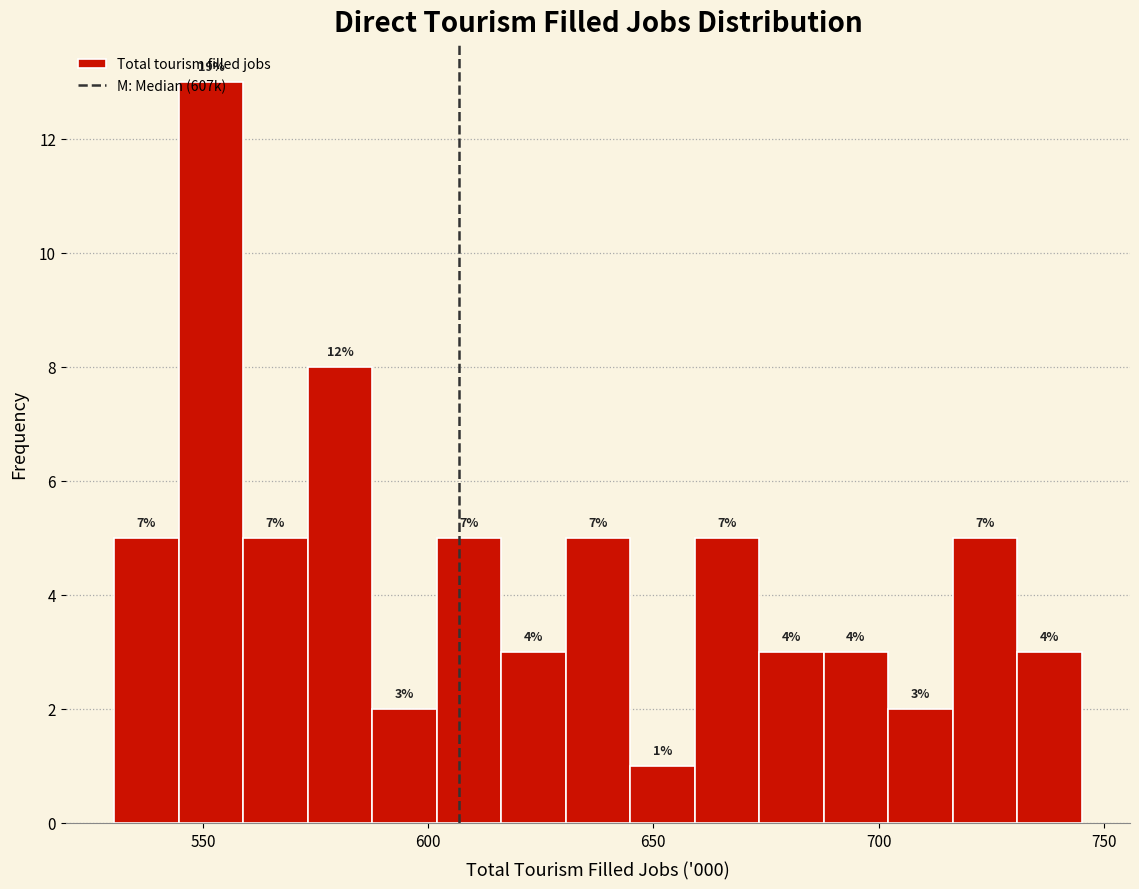

Around what value on the x-axis is the tallest bar? Give the approximate position of its centre, as read against the axis.

550